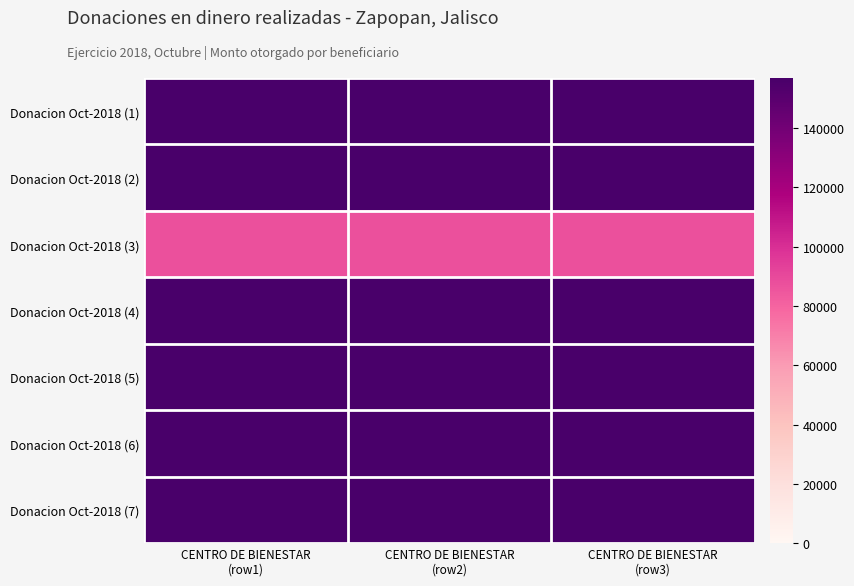

Which series has the widest spread of values?

Donacion Oct-2018 (1)